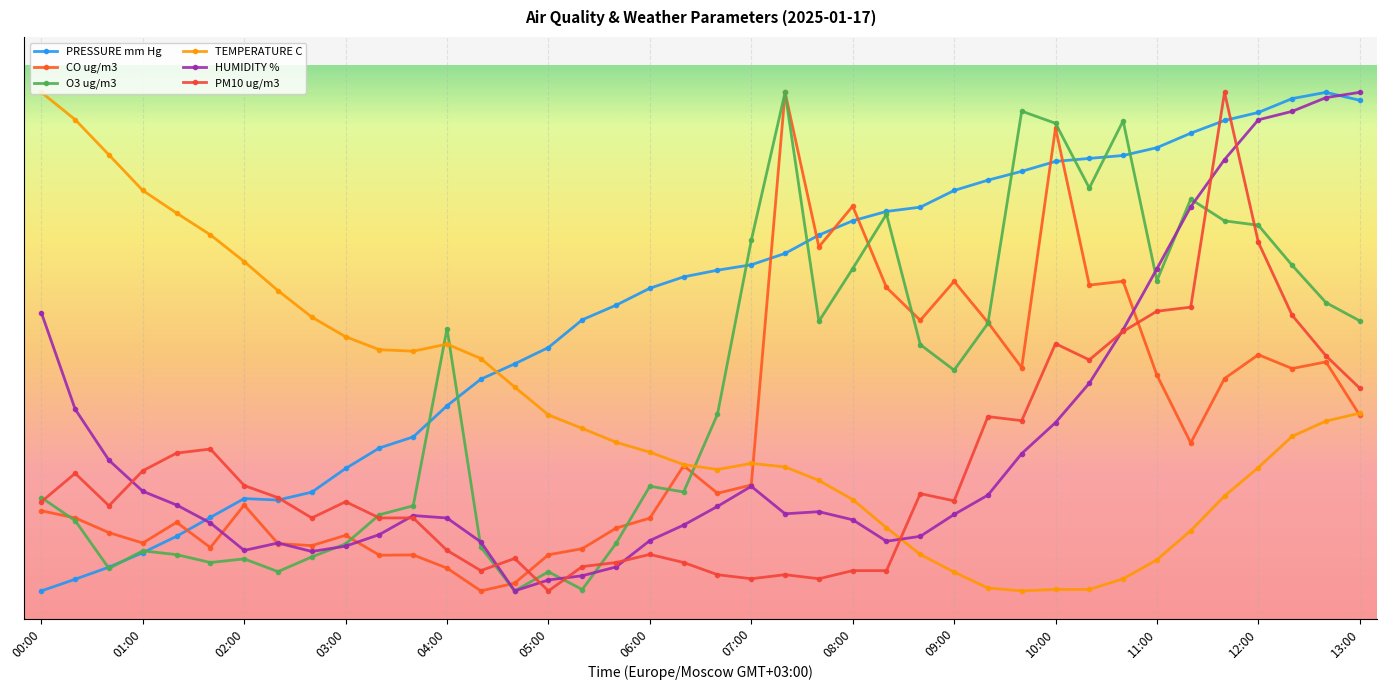

How many data points in CO ug/m3 are above 24?

20